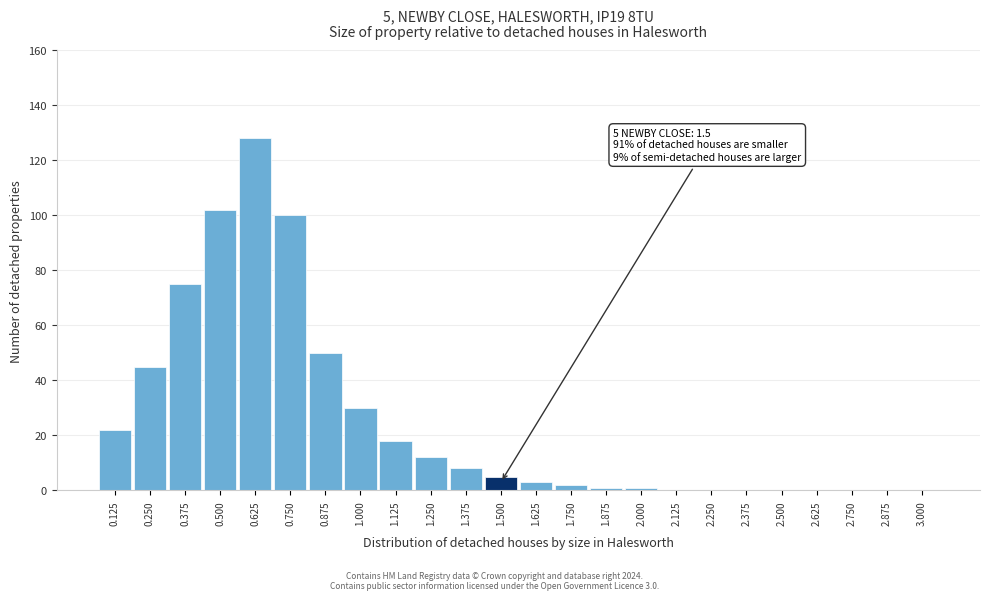

Reading left to right, what are all the values shown in this chart?

0.125=22	0.250=45	0.375=75	0.500=102	0.625=128	0.750=100	0.875=50	1.000=30	1.125=18	1.250=12	1.375=8	1.500=5	1.625=3	1.750=2	1.875=1	2.000=1	2.125=0	2.250=0	2.375=0	2.500=0	2.625=0	2.750=0	2.875=0	3.000=0